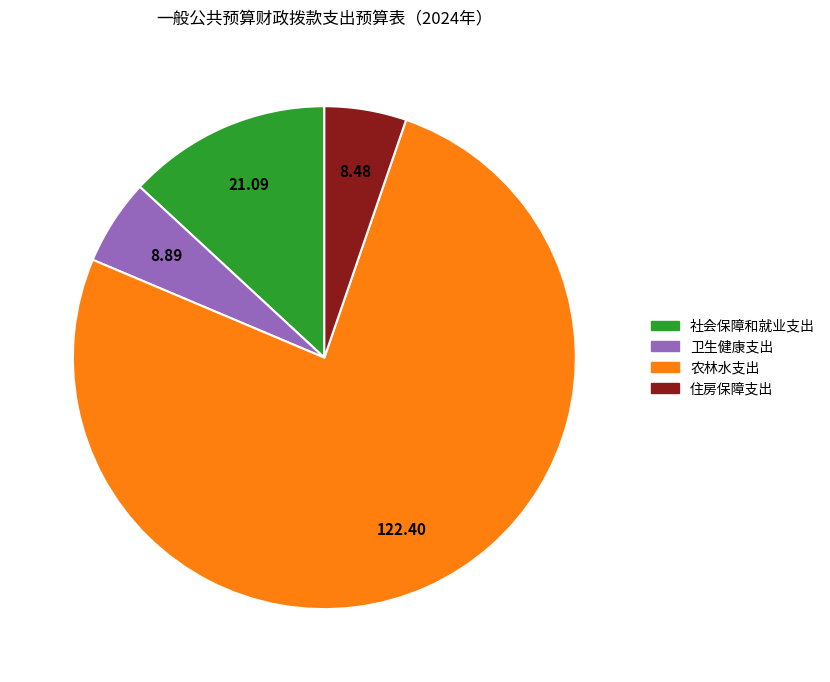

Is the sum of 社会保障和就业支出 and 农林水支出 greater than half?

Yes